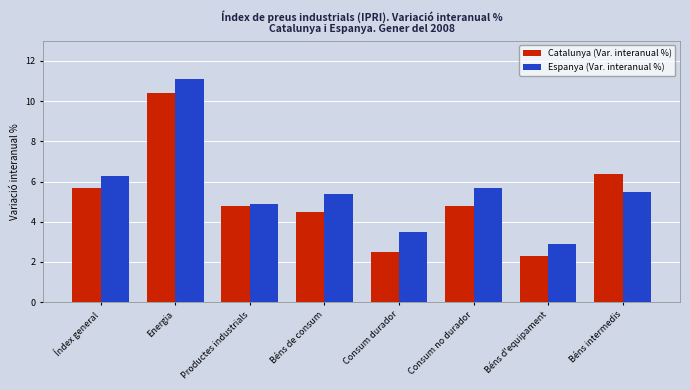

What is the spread (max minus min) of values at Energia?

0.7